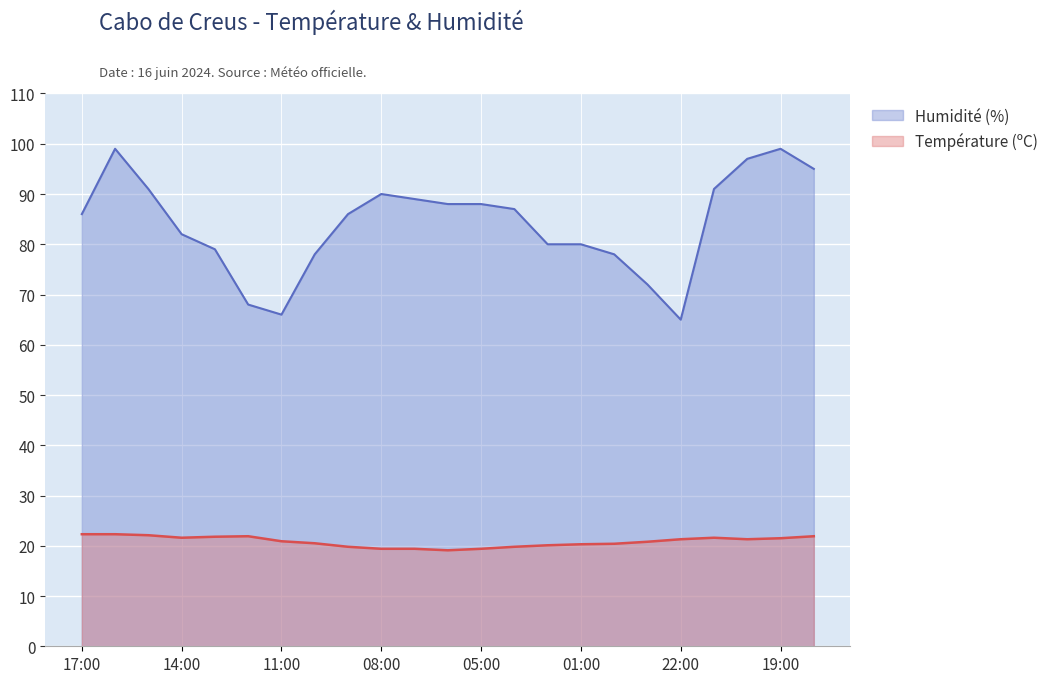

What is the difference between the highest and lowest values at 09:00?

66.2